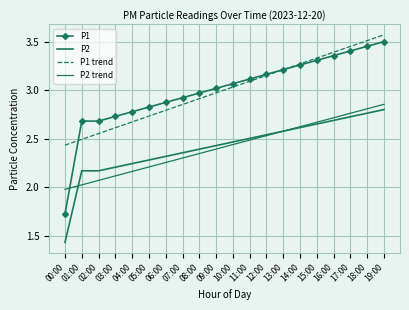

At which category does the chart reach its peak across all series?

19:00